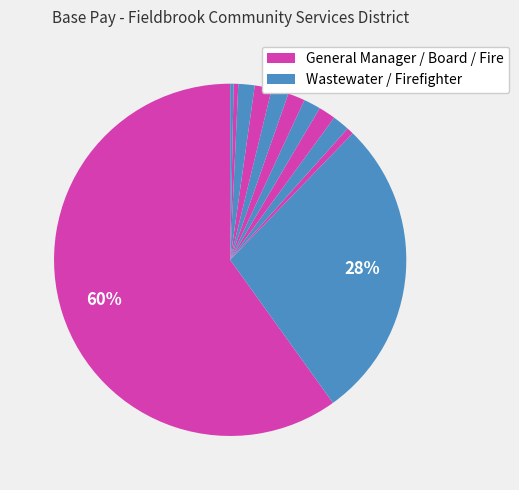

To the nearest percent, what is the average slice percentage?

8%